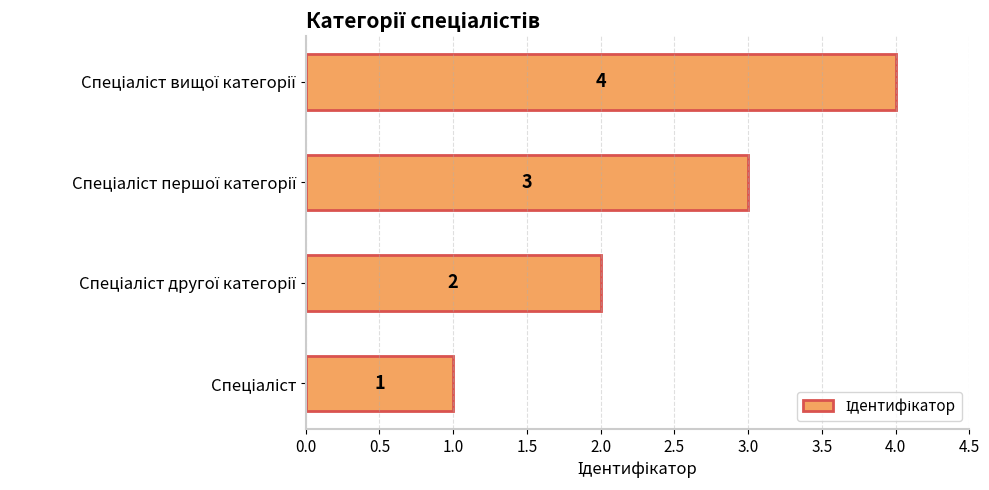

How many values are between 2 and 4?

3